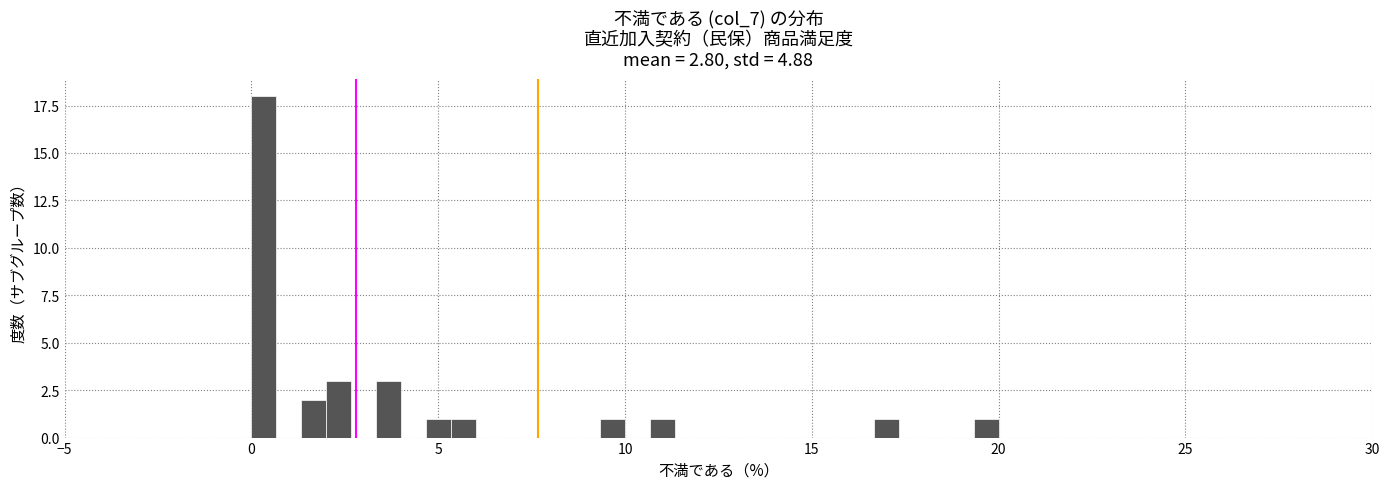

Read against the x-axis, roughly where is the centre of the tallest bar?

0.5